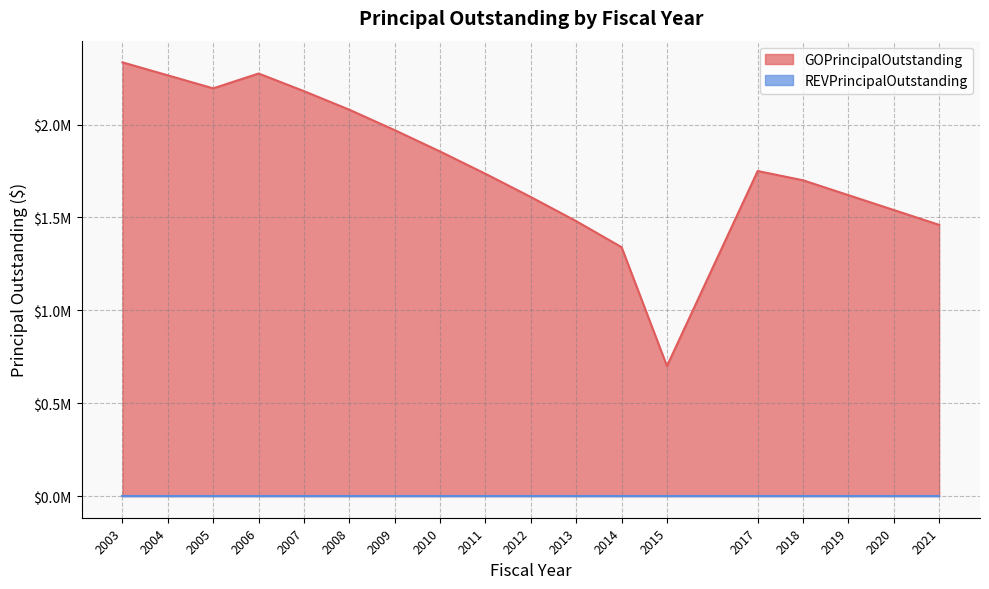

What is the approximate value at 2007, to the nearest 100?

2180000